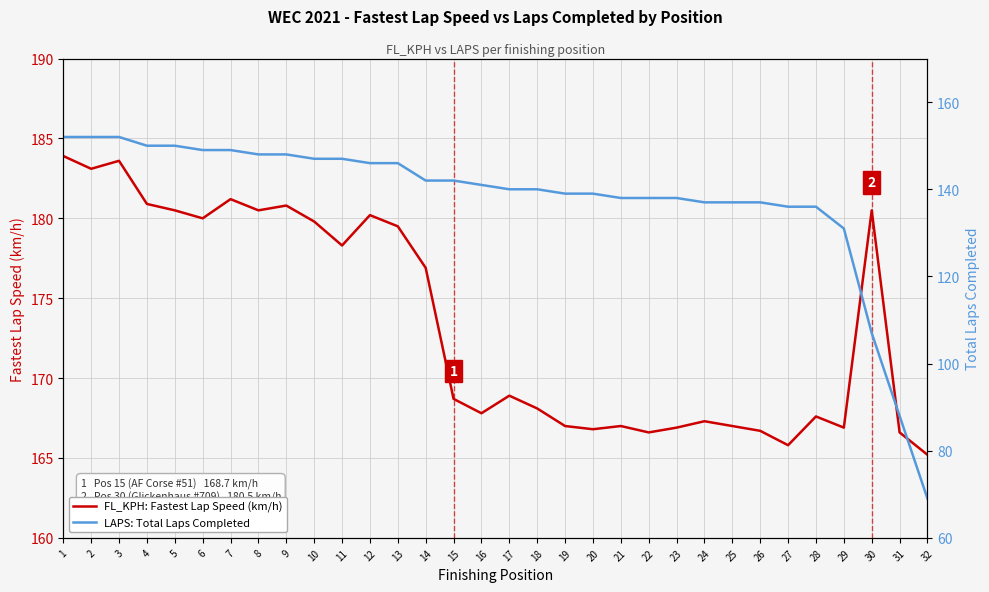

Which series has the widest spread of values?

LAPS: Total Laps Completed